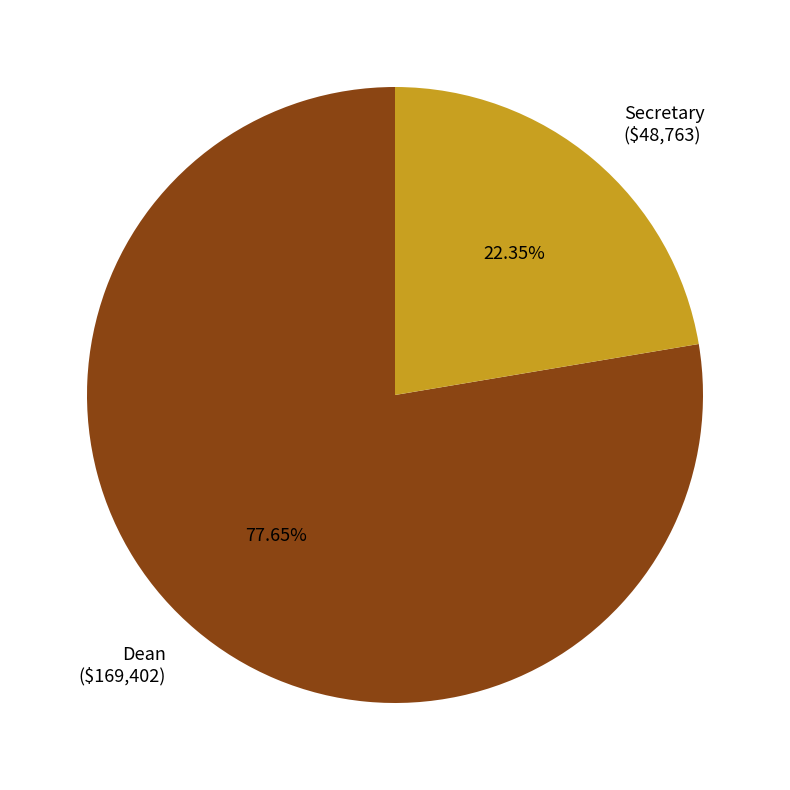

The Dean slice represents 63% of the pie. True or false?

False